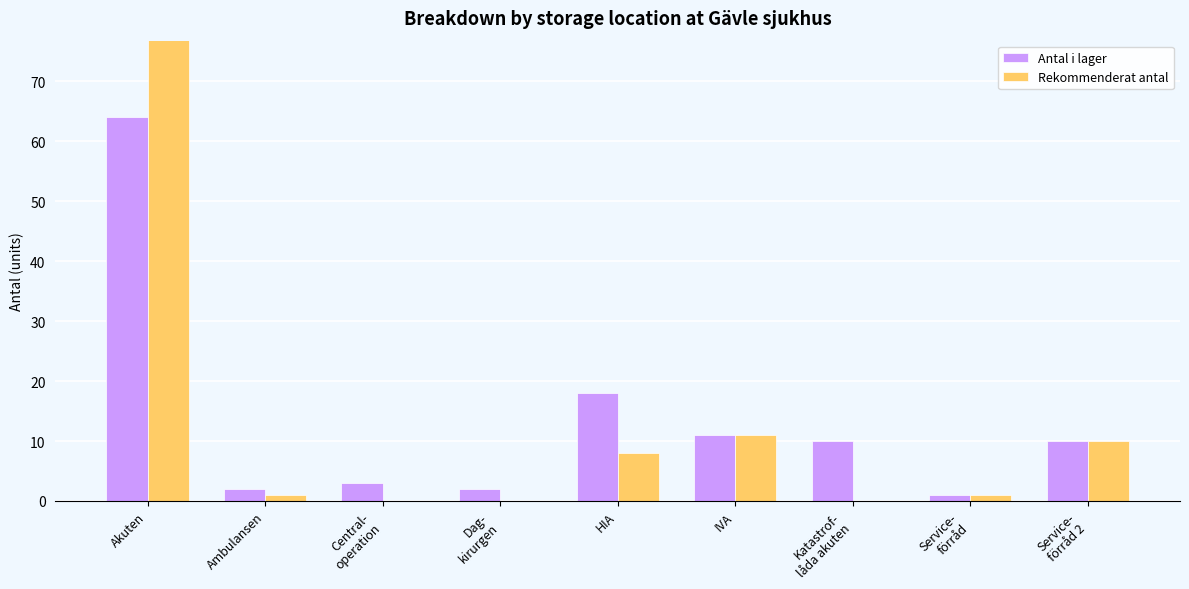

What is the label of the 1st bar from the left?

Akuten